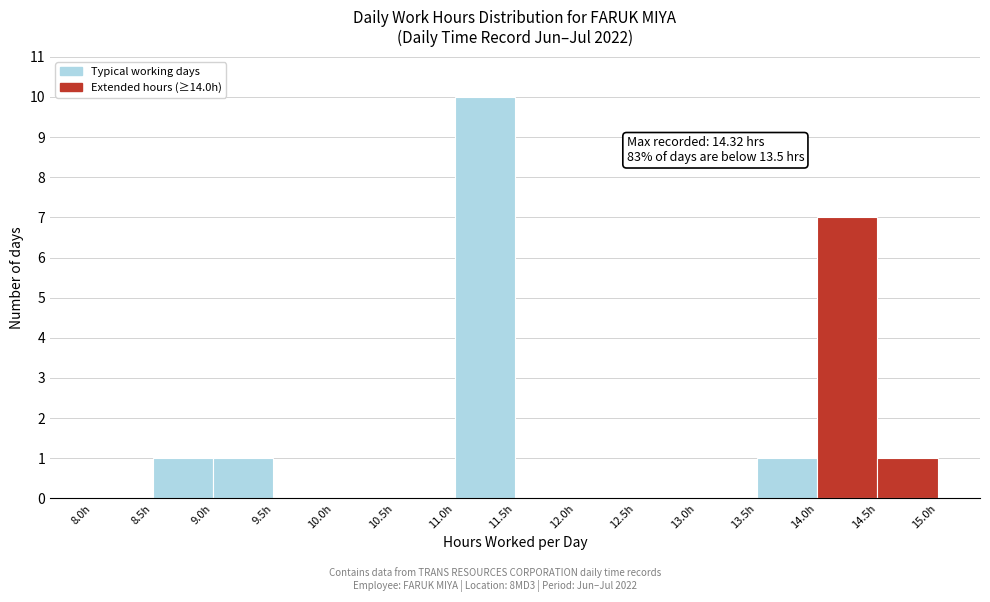

Which range on the x-axis has the tallest bar?

11.0 to 11.5